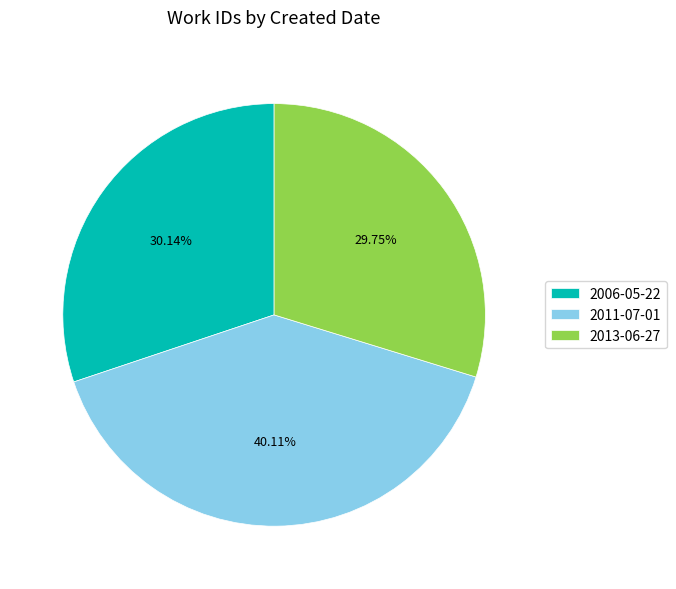

Combined, do 2006-05-22 and 2013-06-27 account for over 50%?

Yes